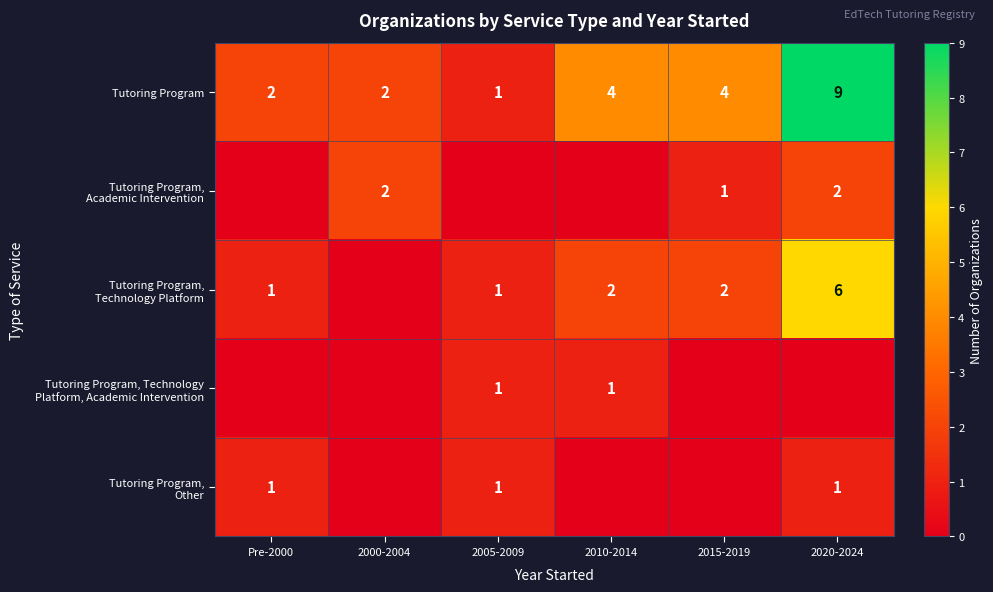

At which label does Tutoring Program reach its peak?

2020-2024